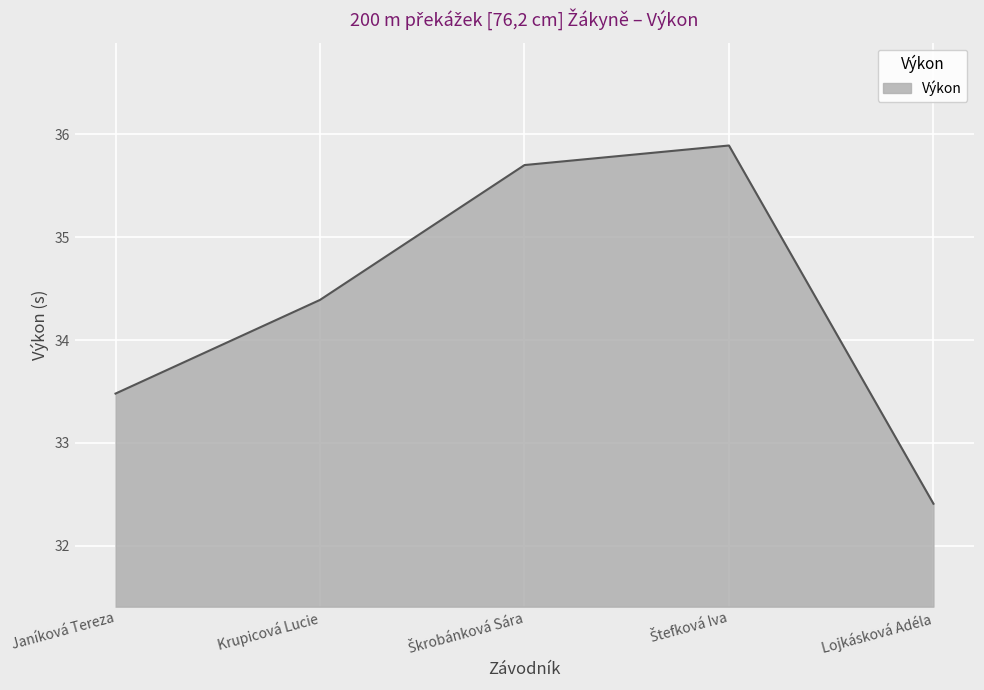

How many interior local peaks (higher than both neighbors) does the data have?

1